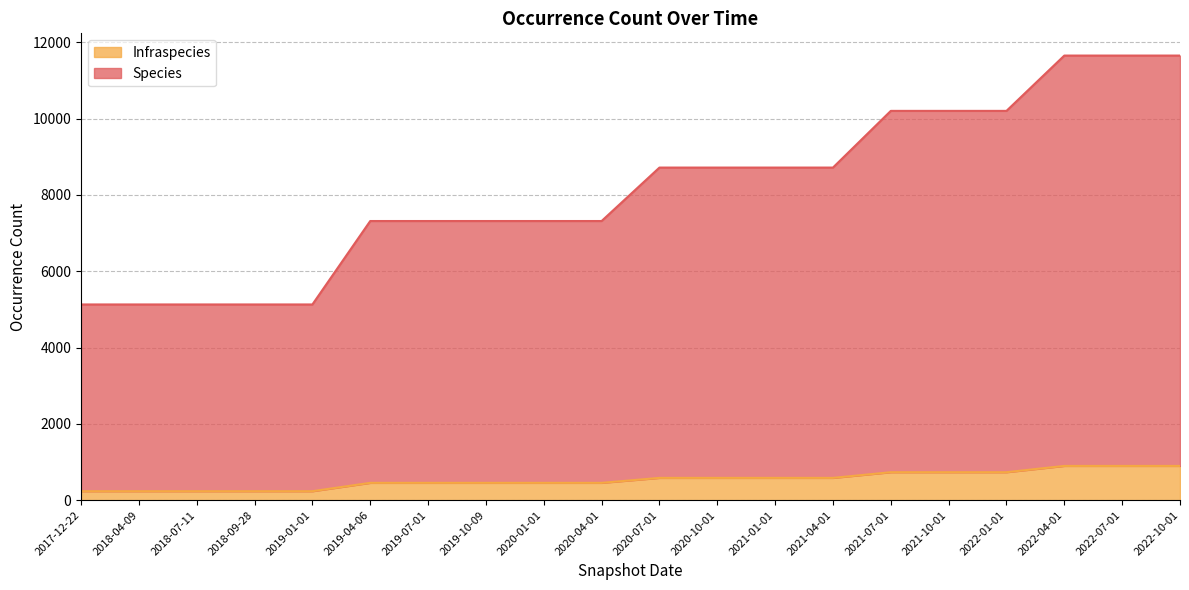

What is the greatest value displayed?

11654